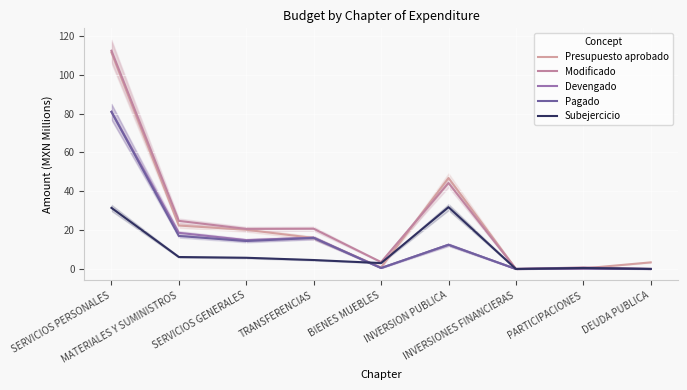

What is the total value across all series at SERVICIOS GENERALES?

75.8